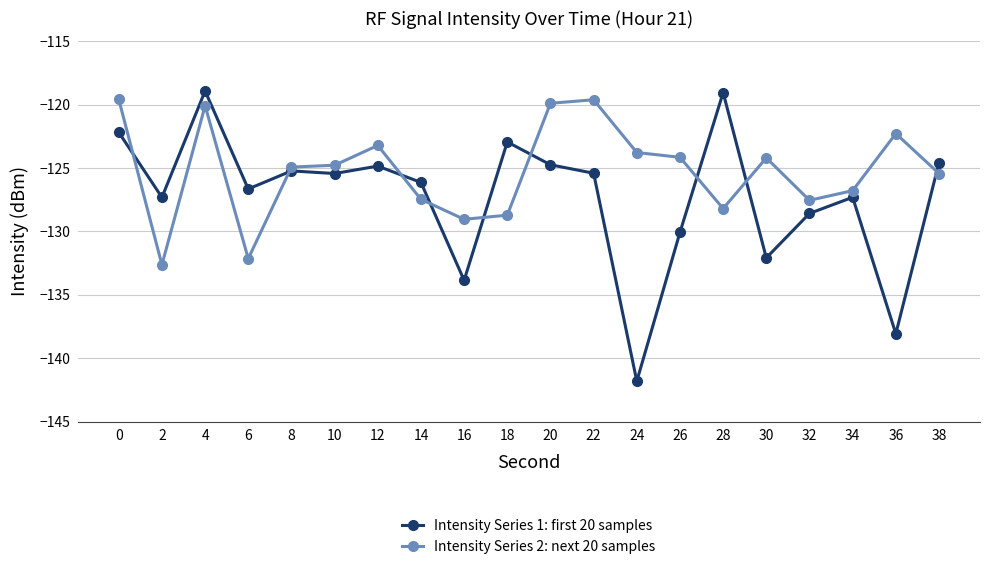

What is the minimum value for Intensity Series 1: first 20 samples?

-141.8